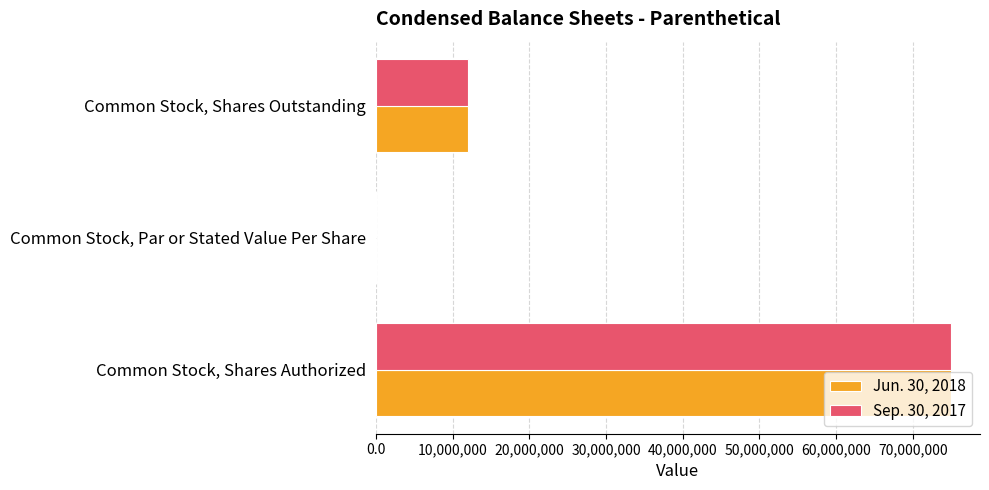

What is the sum of all Sep. 30, 2017 values?

87000000.0